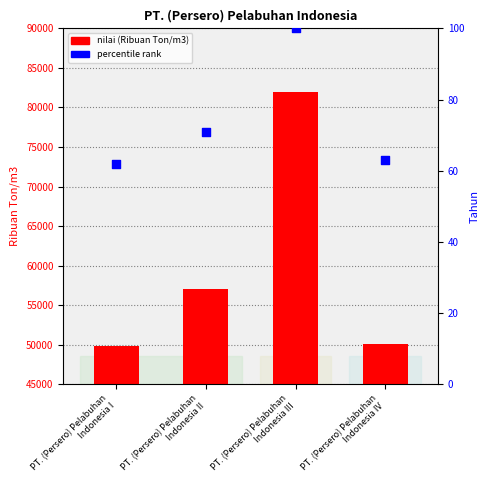

Is the value of nilai (Ribuan Ton/m3) at PT. (Persero) Pelabuhan
Indonesia IV greater than the value of percentile at PT. (Persero) Pelabuhan
Indonesia IV?

Yes